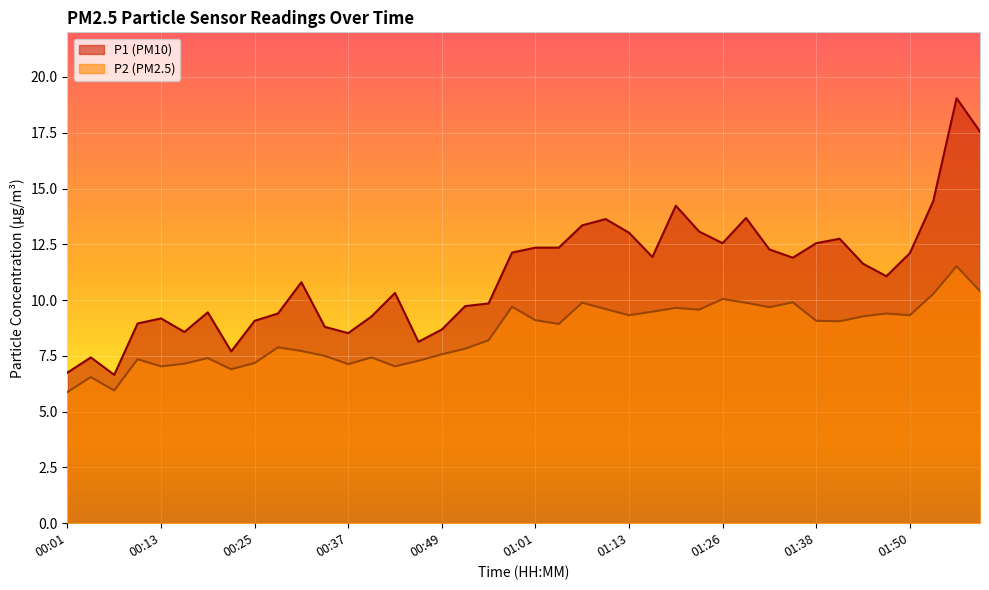

List the series in order of their peak value, highest first.

P1, P2